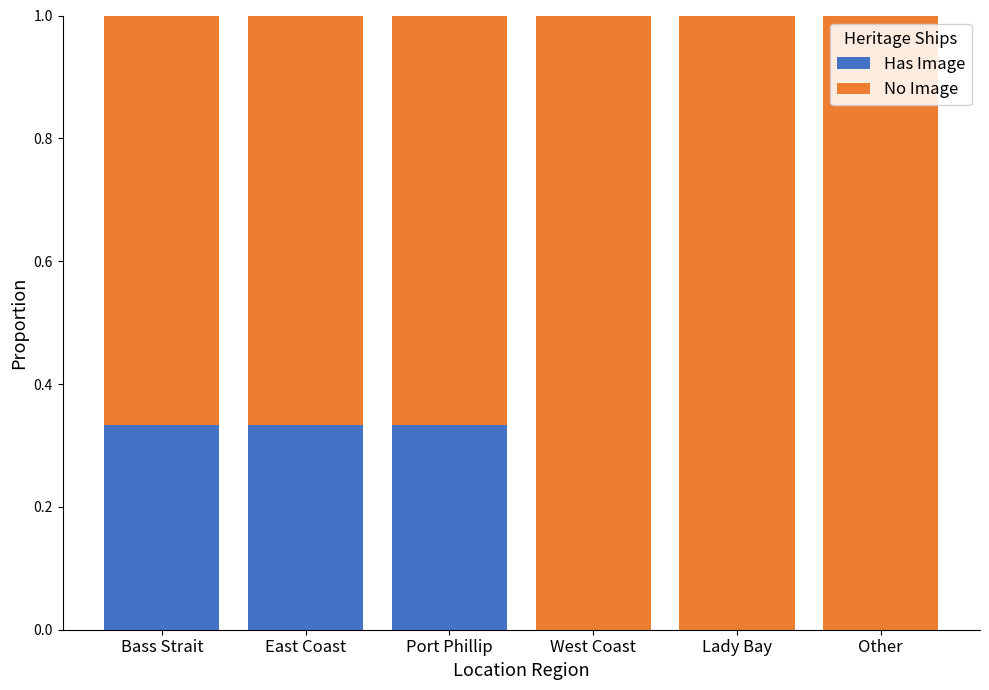

The Has Image series shows 0.2 at Port Phillip. True or false?

False